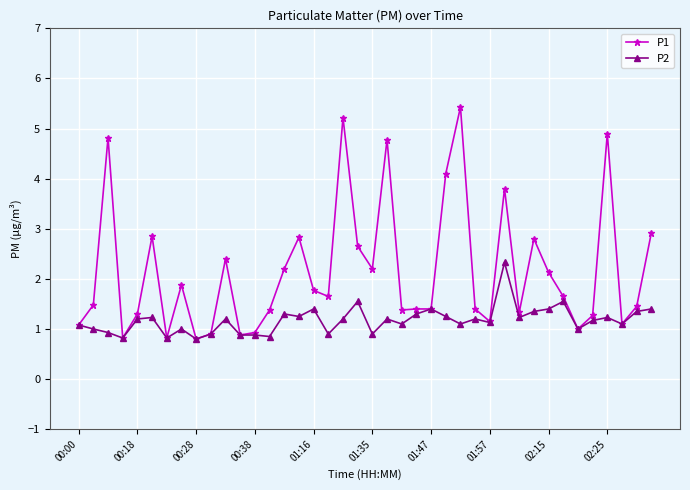

At how many categories does at least one series exceed 2?

16